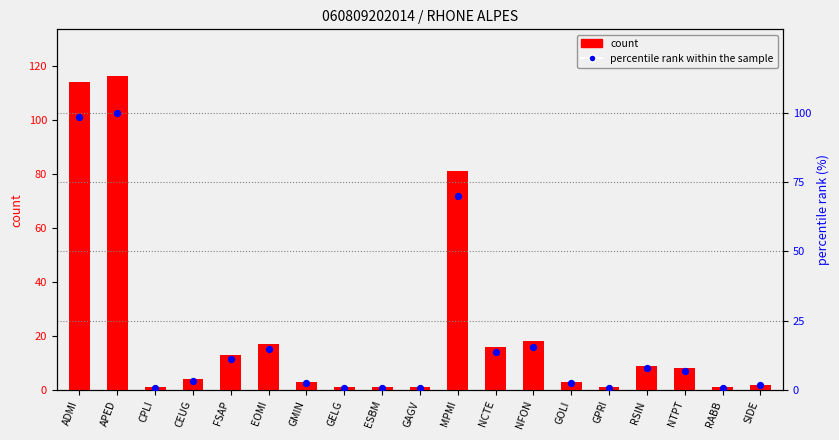

At which category is the sum across all series the highest?

APED